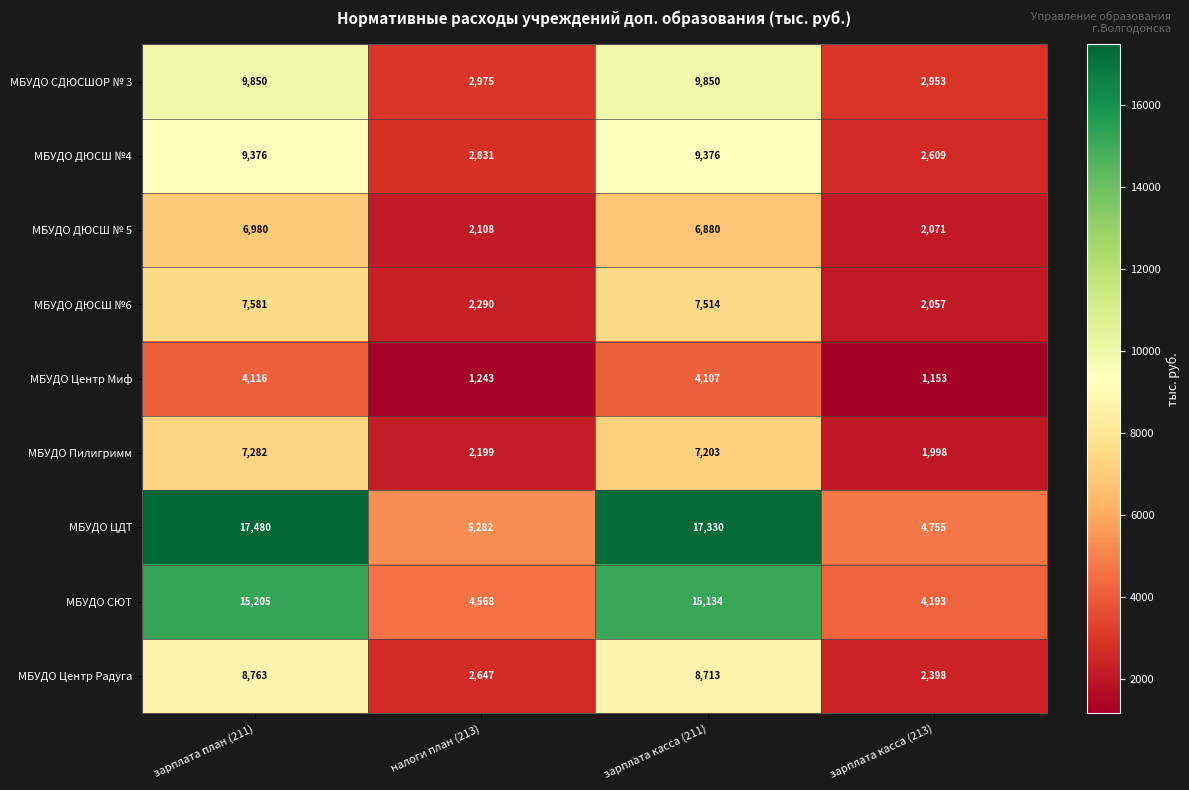

Rank the series at налоги план (213) from highest to lowest value.

МБУДО ЦДТ, МБУДО СЮТ, МБУДО СДЮСШОР № 3, МБУДО ДЮСШ №4, МБУДО Центр Радуга, МБУДО ДЮСШ №6, МБУДО Пилигримм, МБУДО ДЮСШ № 5, МБУДО Центр Миф